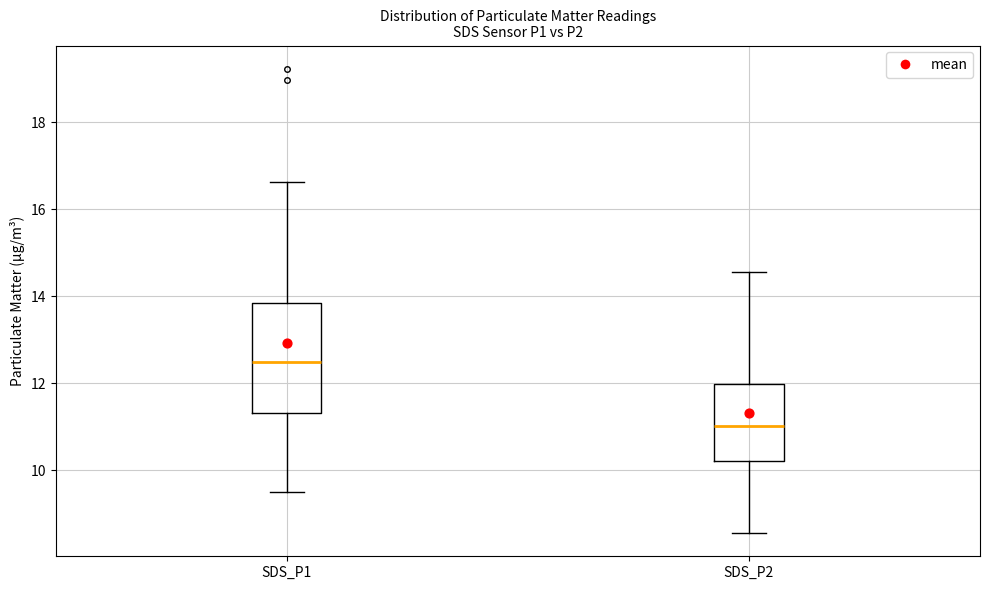

Which box is the tallest, from its lower edge to its upper edge?

SDS_P1